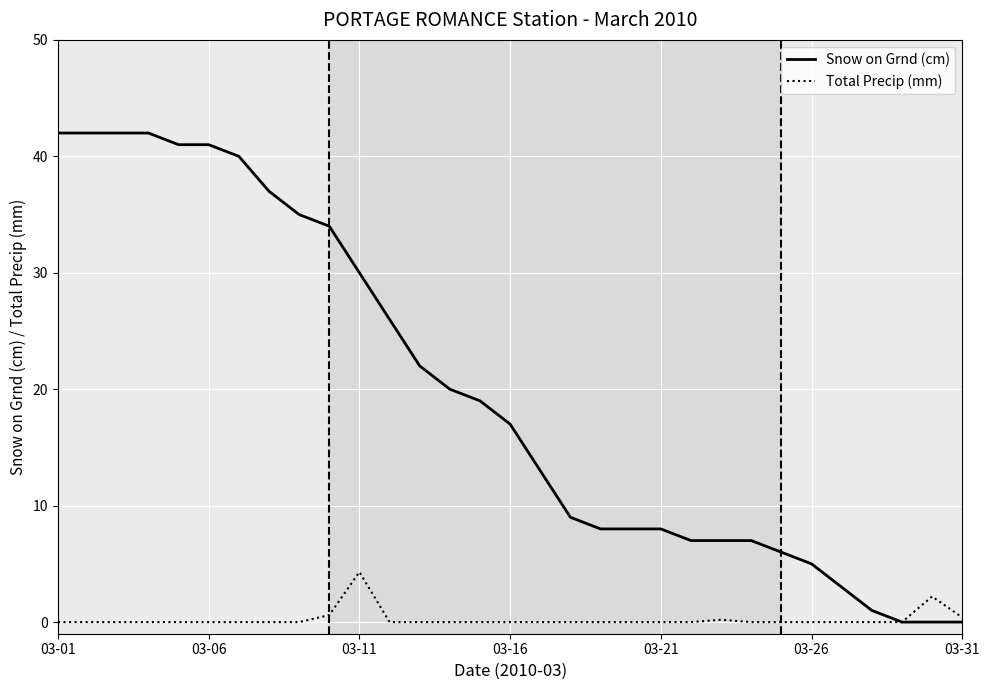

What is the sum of all Total Precip (mm) values?

7.7